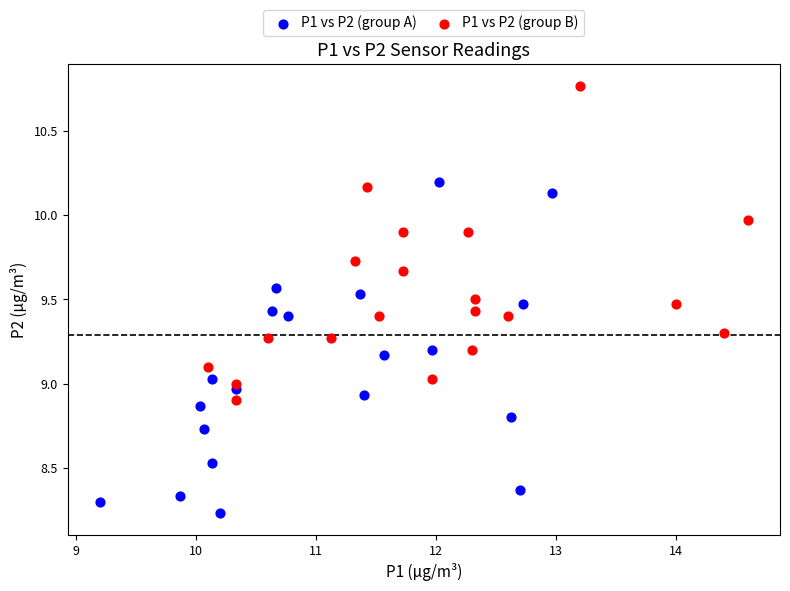

Which series has the widest spread of Y values?

P1 vs P2 (group A)